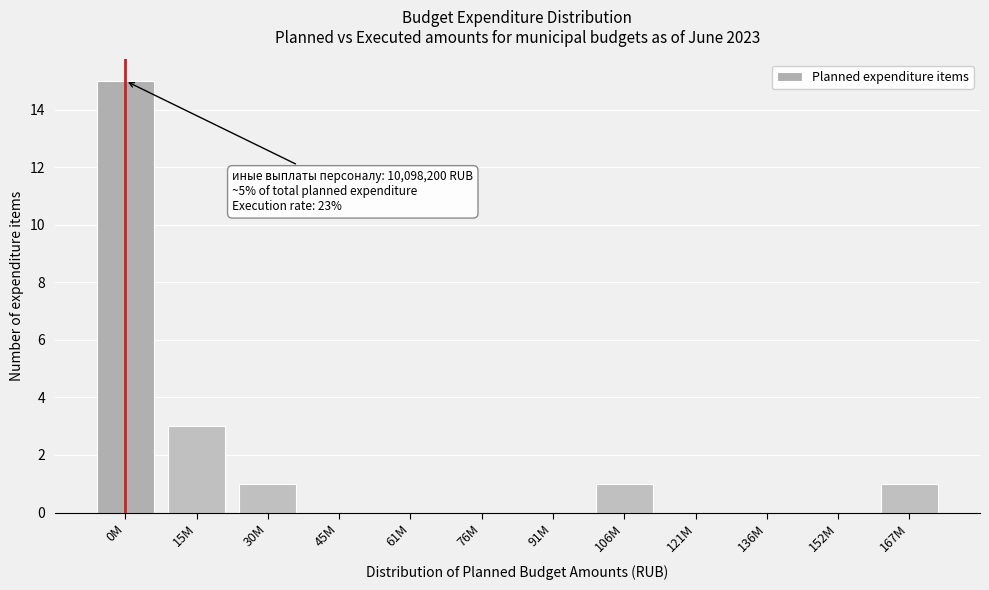

Reading left to right, list all the values displayed in this chart.

0M=15	15M=3	30M=1	45M=0	61M=0	76M=0	91M=0	106M=1	121M=0	136M=0	152M=0	167M=1